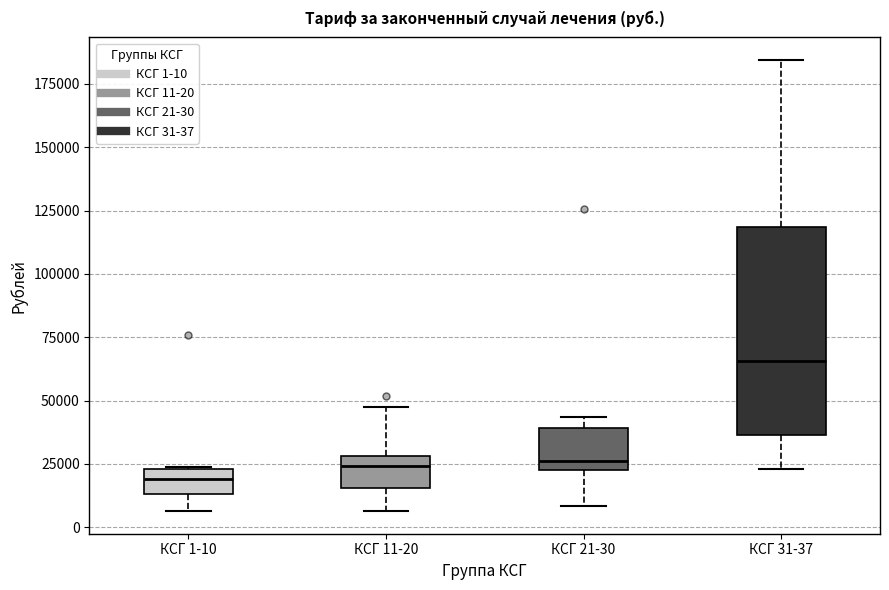

Which box is the tallest, from its lower edge to its upper edge?

КСГ 31-37